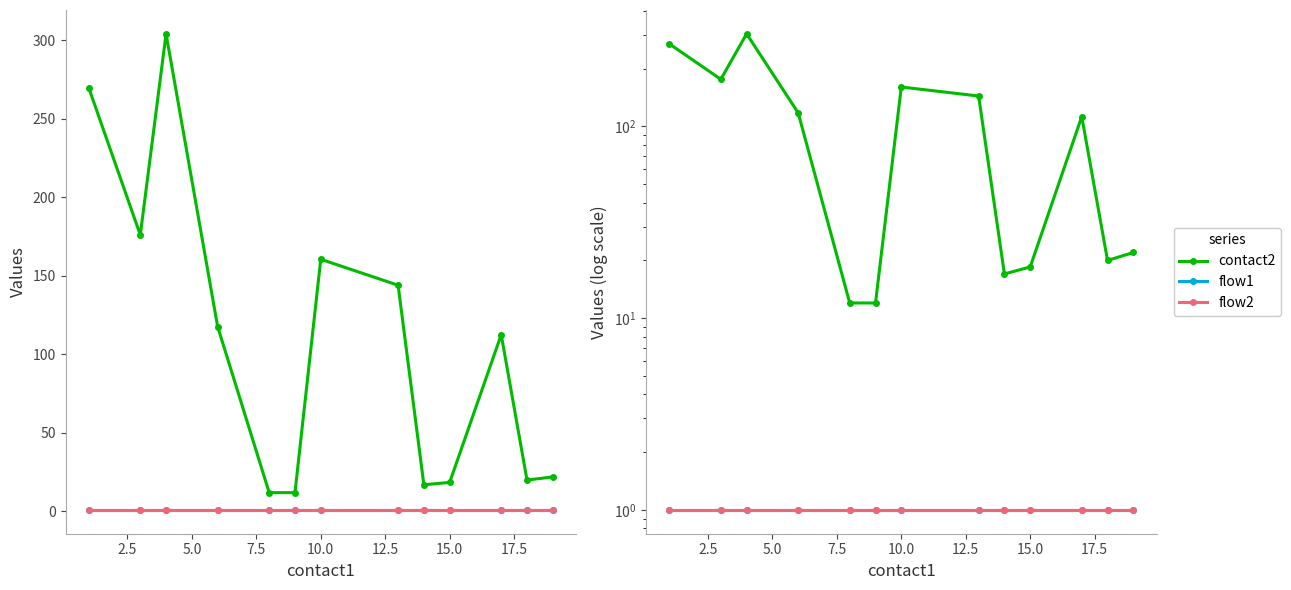

True or false: flow2 and contact2 cross at least once.

False